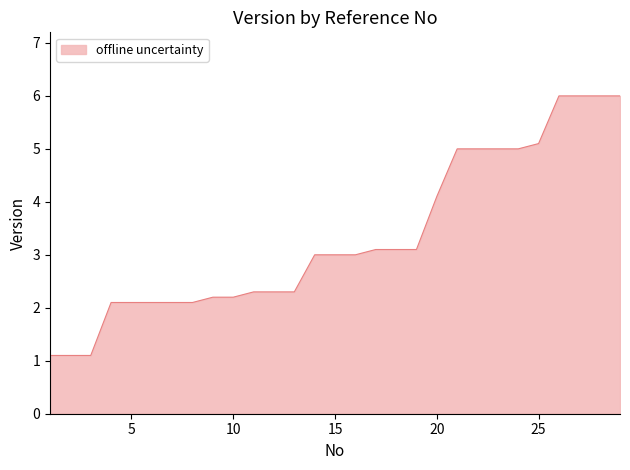

How many series are shown in this chart?

1